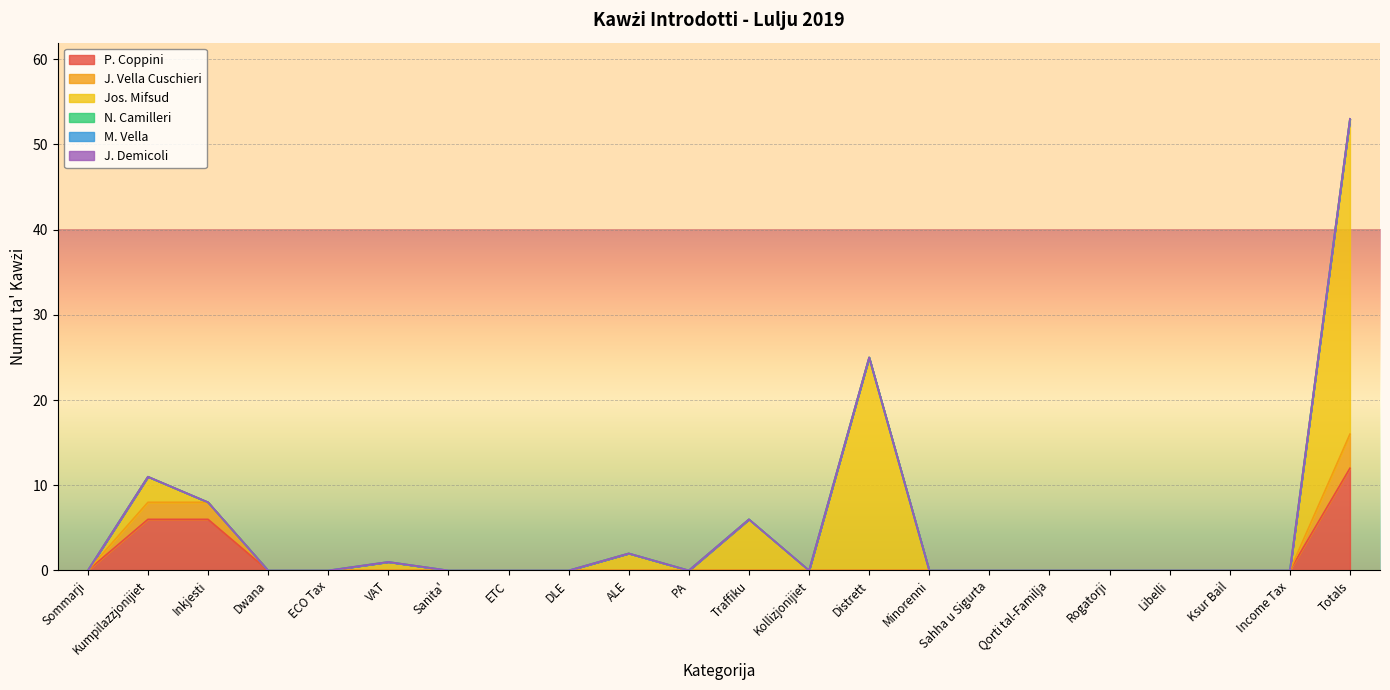

The value of P. Coppini at Dwana is 5. True or false?

False